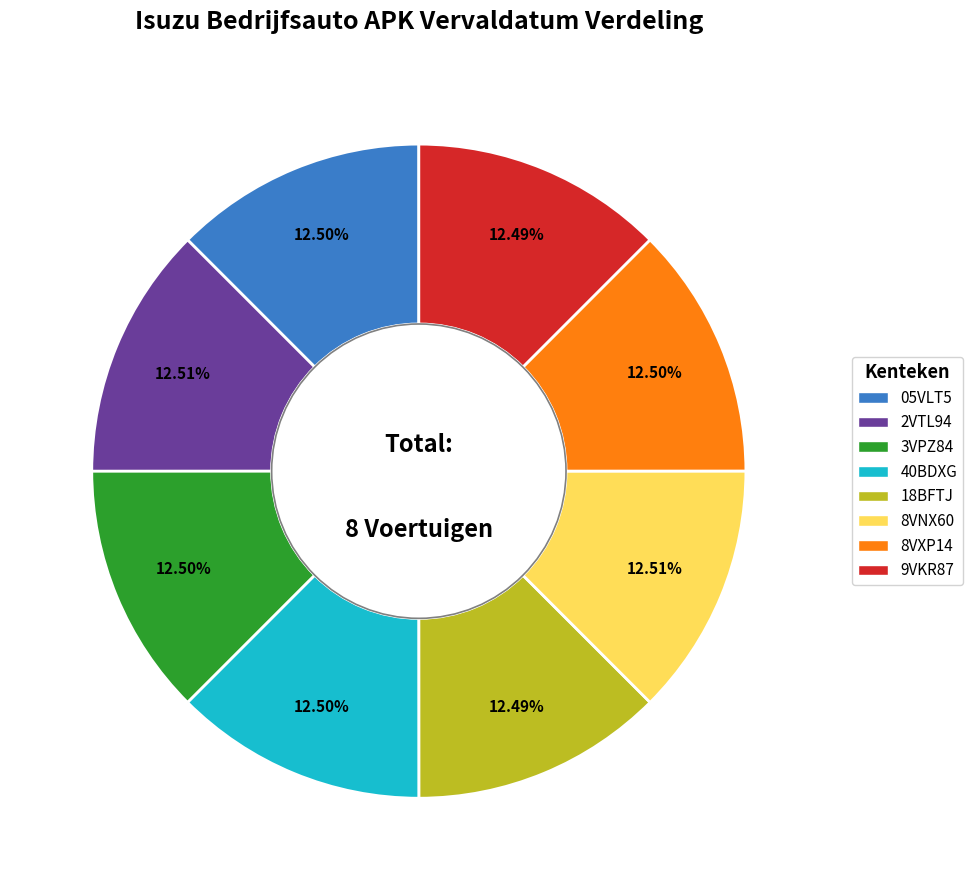

How many slices are in this pie chart?

8